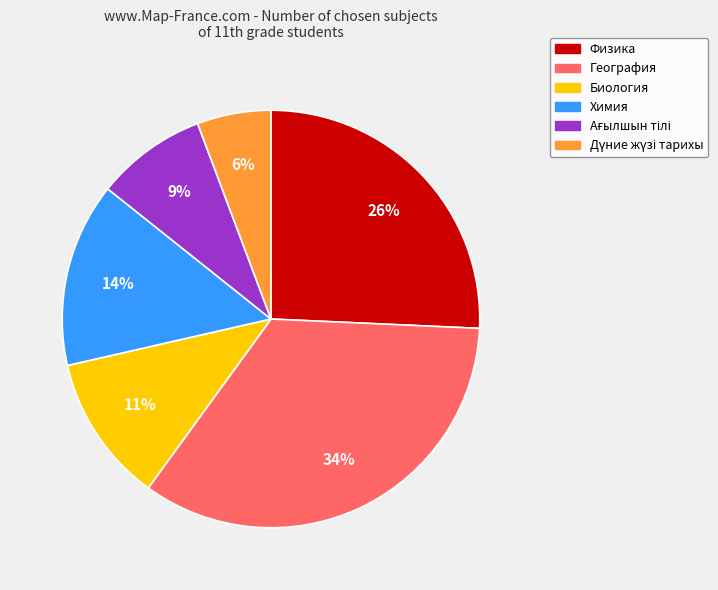

Which category has the biggest portion of the pie?

География